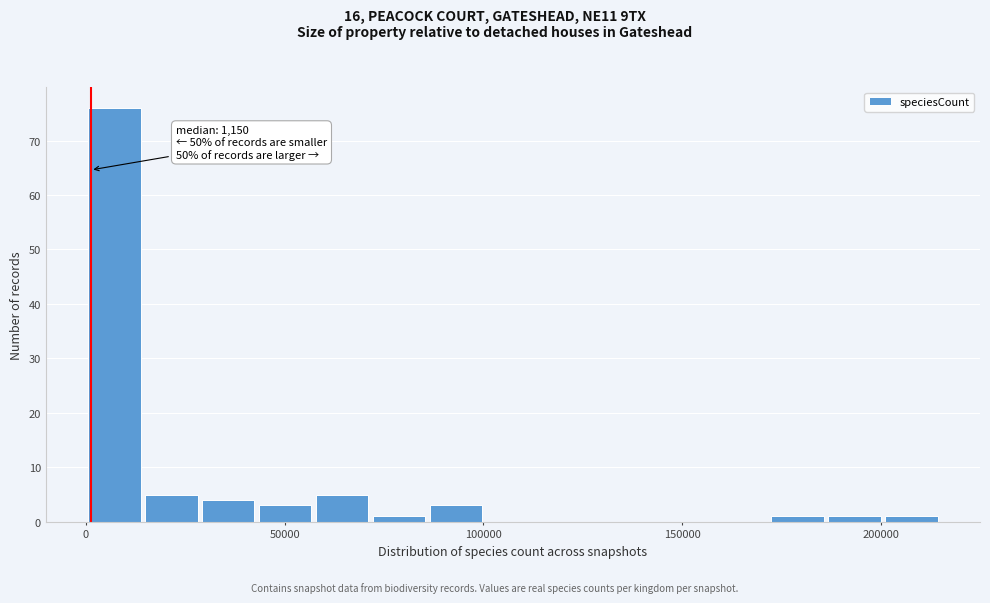

Around what value on the x-axis is the tallest bar? Give the approximate position of its centre, as read against the axis.

5000